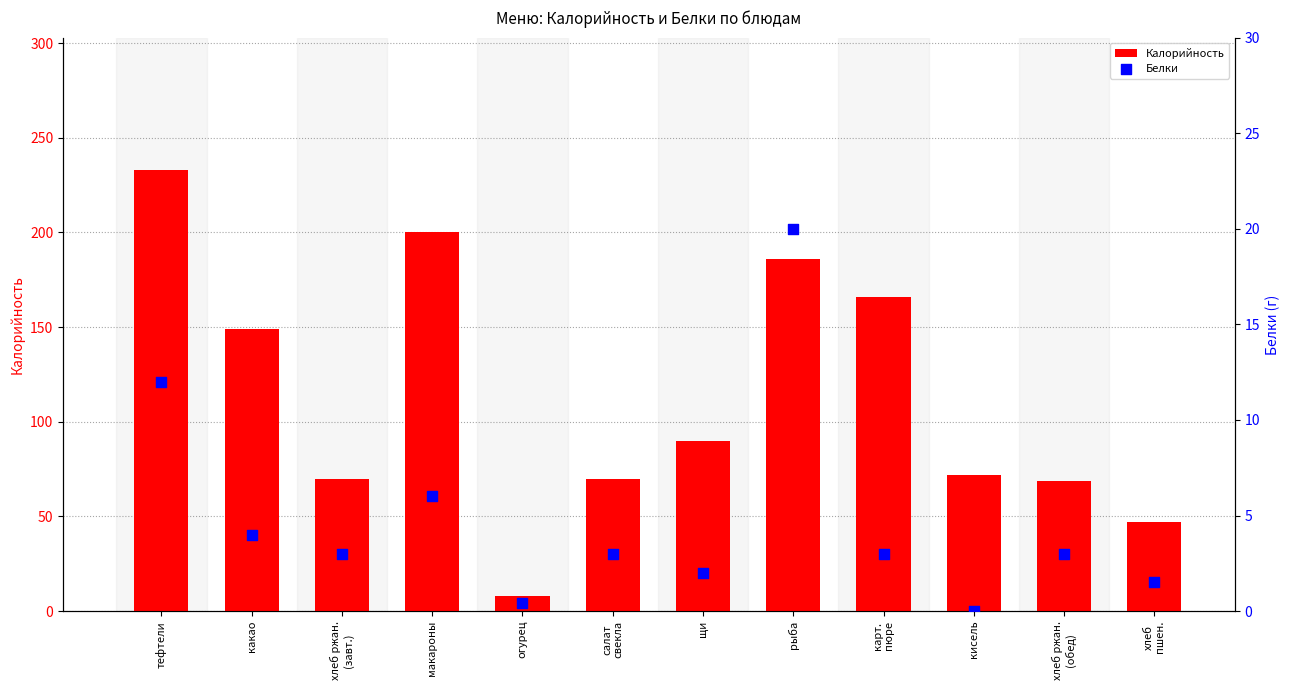

At which category is the sum across all series the highest?

тефтели